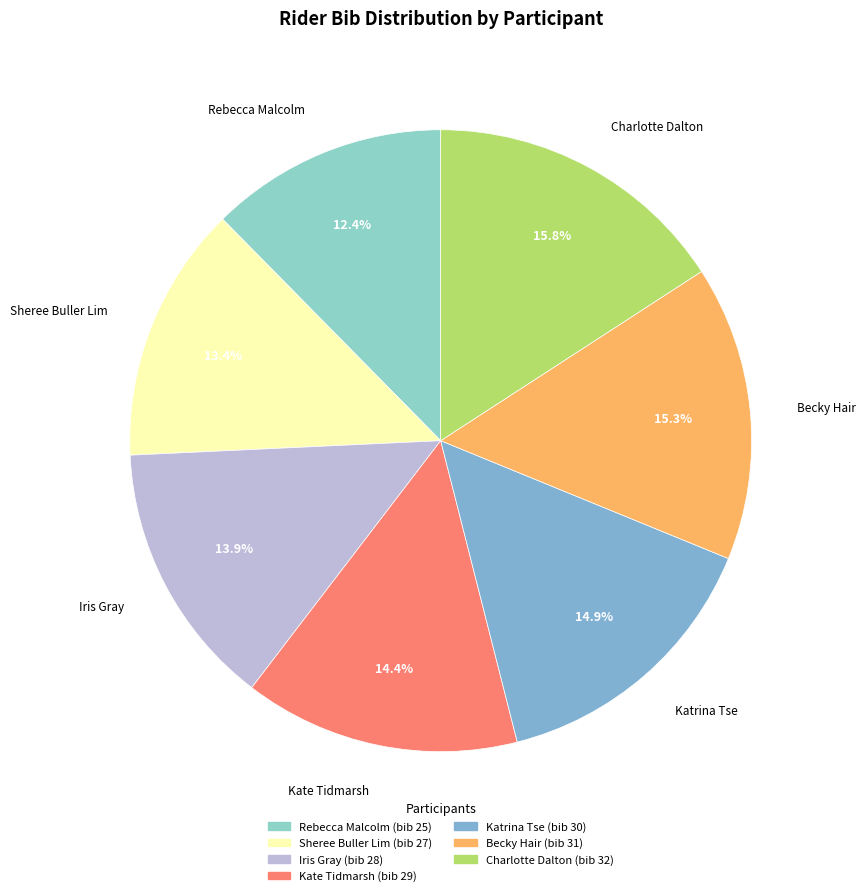

Between Becky Hair and Rebecca Malcolm, which is larger?

Becky Hair